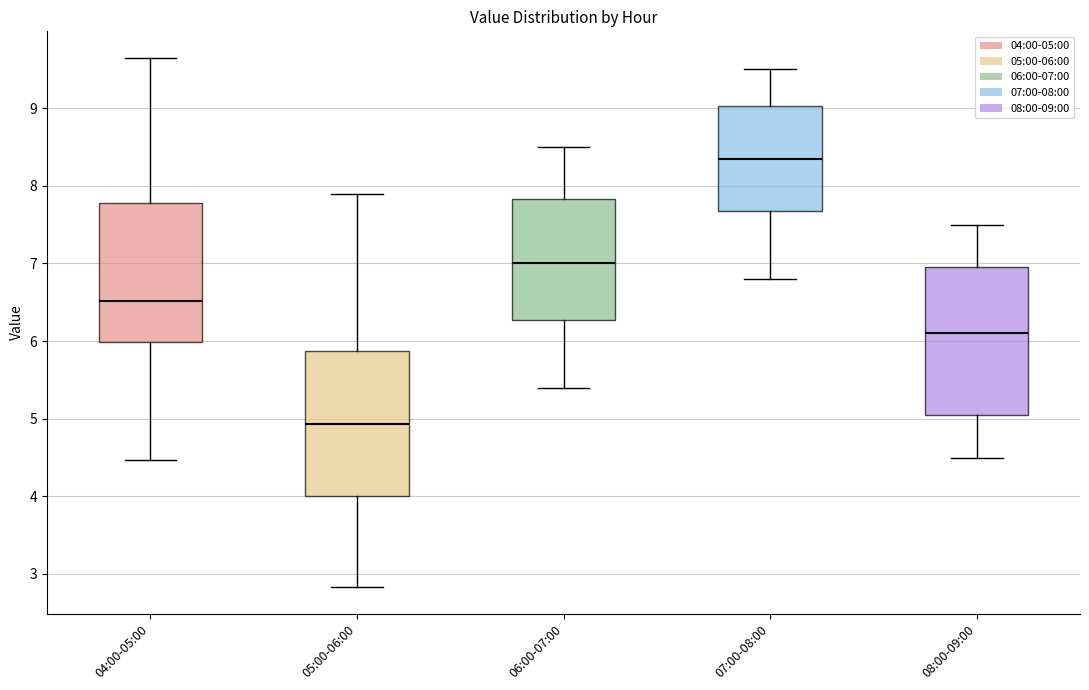

Reading left to right, transcribe this box plot: for each box, give where its median line is, the range the box spans, and where its two whiskers end, as read against the y-axis. The values are not printed on the chart, so give them approximately, as read against the axis.

04:00-05:00: median 6.5, box 6.0 to 7.8, whiskers 4.5 to 9.7
05:00-06:00: median 4.9, box 4.0 to 5.9, whiskers 2.8 to 7.9
06:00-07:00: median 7.0, box 6.3 to 7.8, whiskers 5.4 to 8.5
07:00-08:00: median 8.4, box 7.7 to 9.0, whiskers 6.8 to 9.5
08:00-09:00: median 6.1, box 5.1 to 7.0, whiskers 4.5 to 7.5